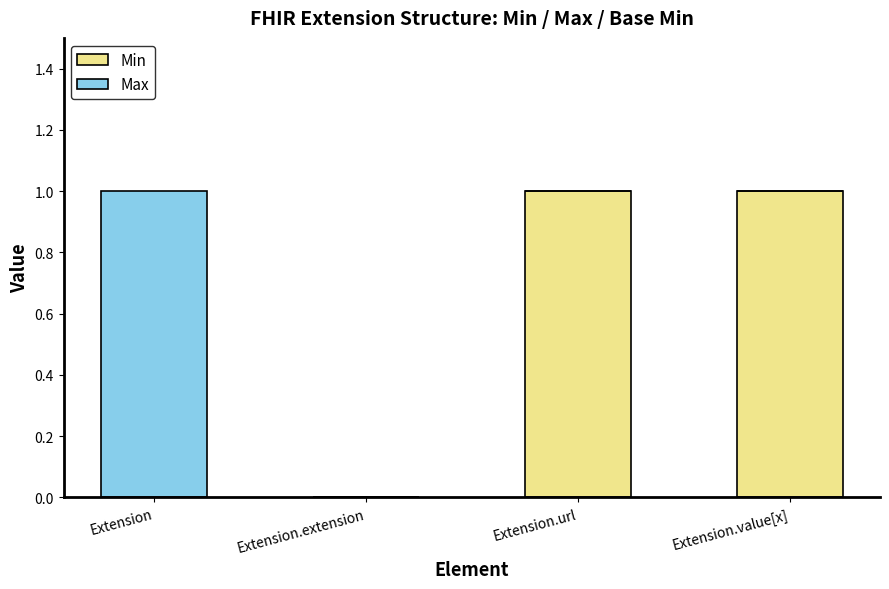

Are the bars horizontal?

No